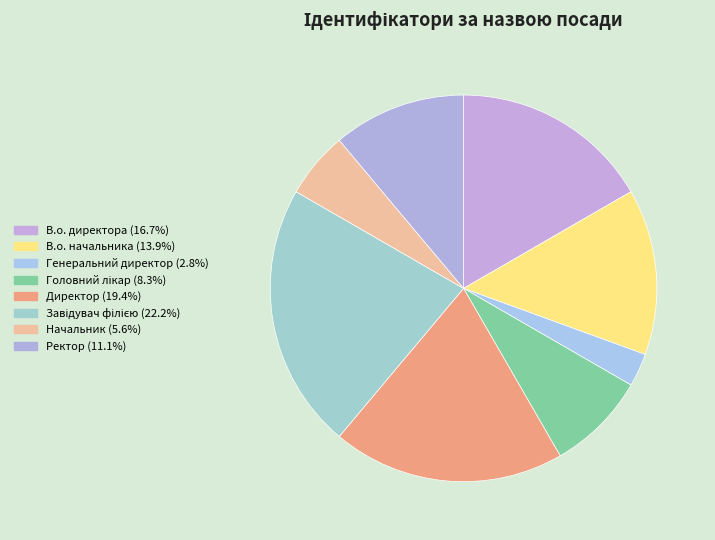

Is it true that Директор is 9% of the pie?

False